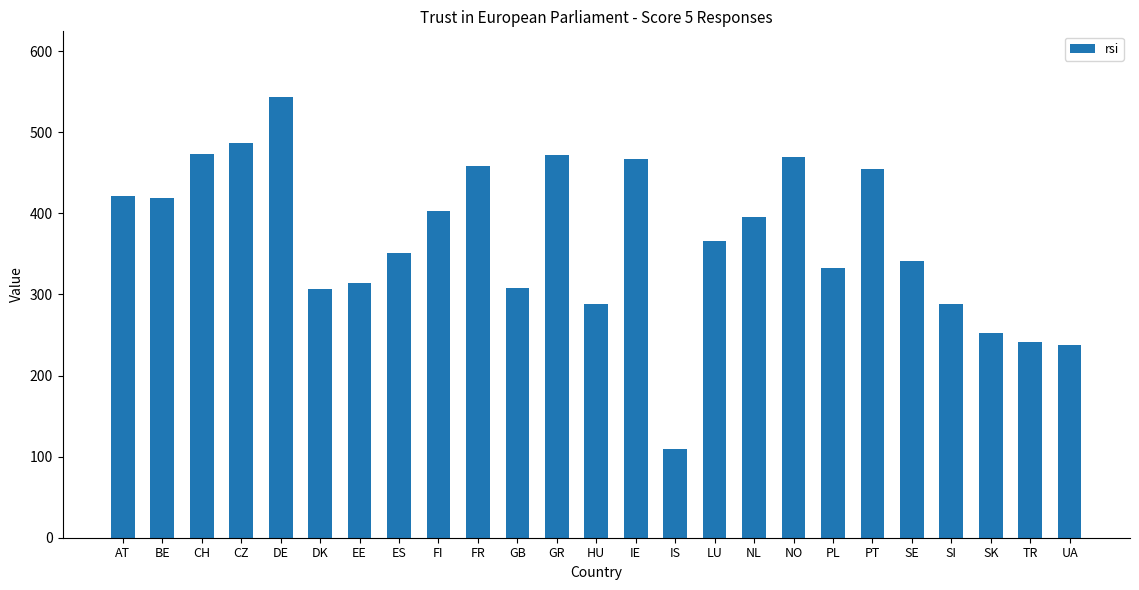

What is the difference between the second highest and minimum values?

377